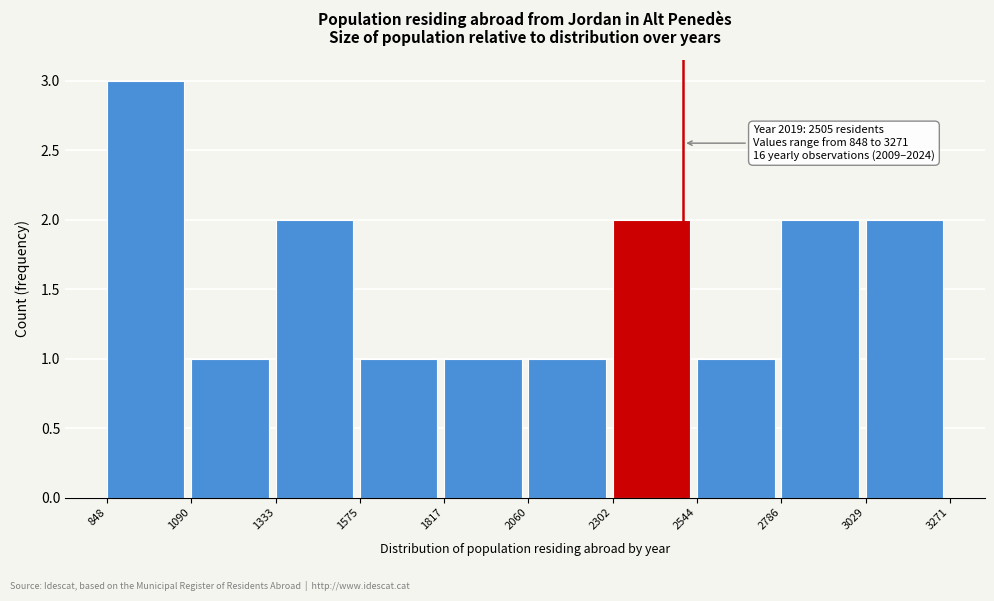

Over which range of the x-axis is the bar tallest?

848 to 1090